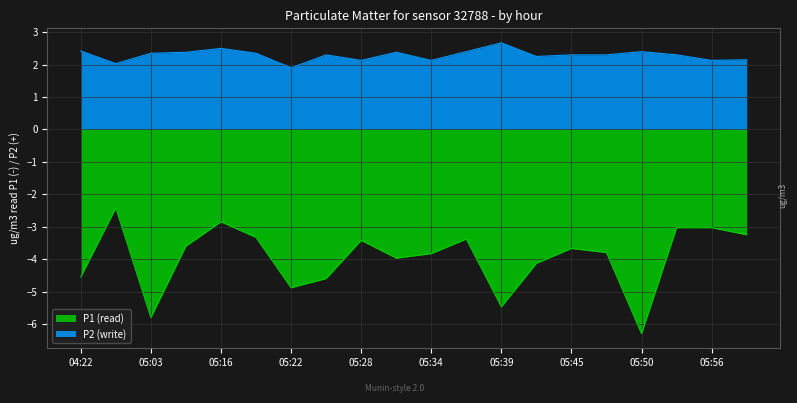

What is the difference between the second highest and second lowest values in the P2 series?

0.5